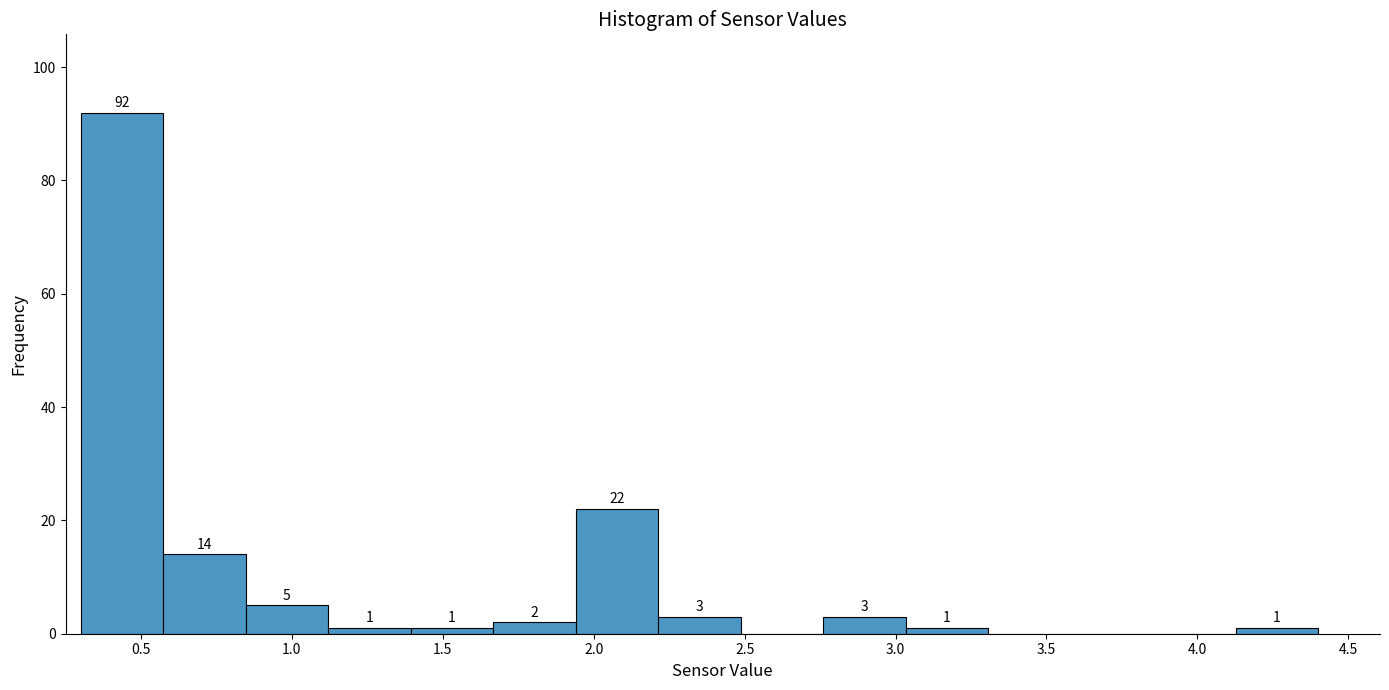

Over which range of the x-axis is the bar tallest?

0.30 to 0.55